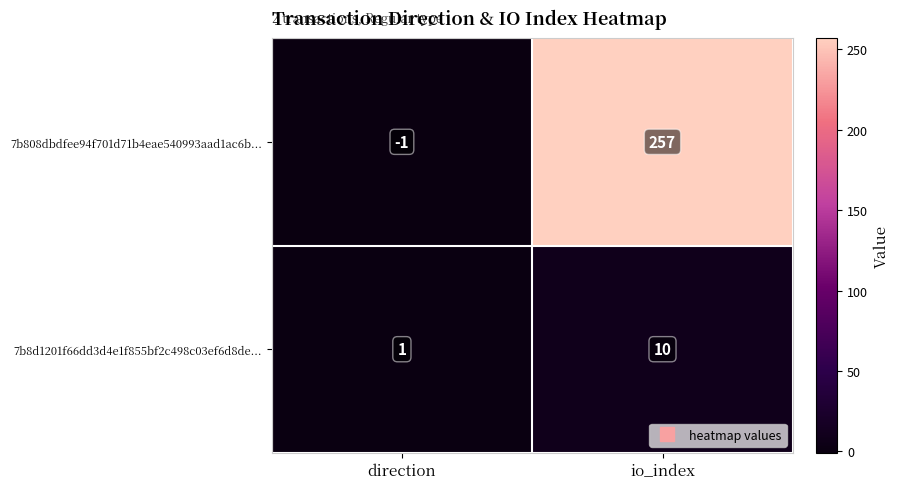

List the labels in order of 7b808dbdfee94f701d71b4eae540993aad1ac6b... value, smallest first.

direction, io_index